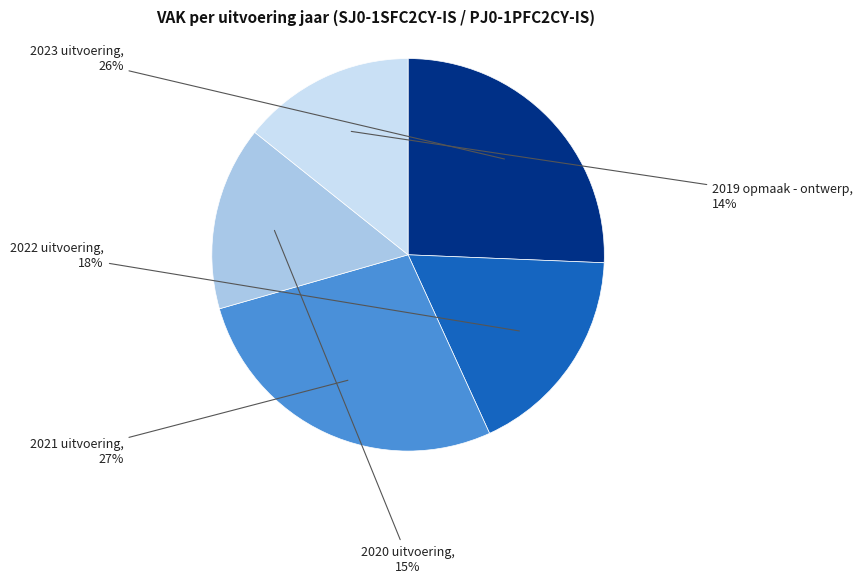

Does any single category account for the majority?

No